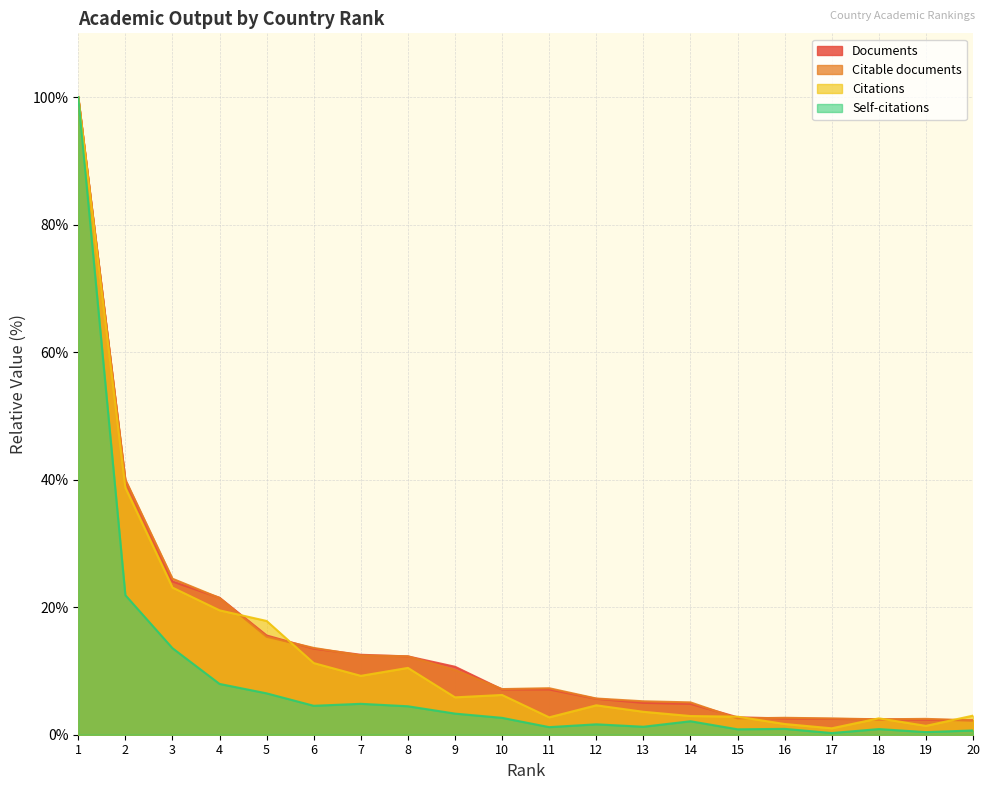

Between 16 and 7, which is larger?

7